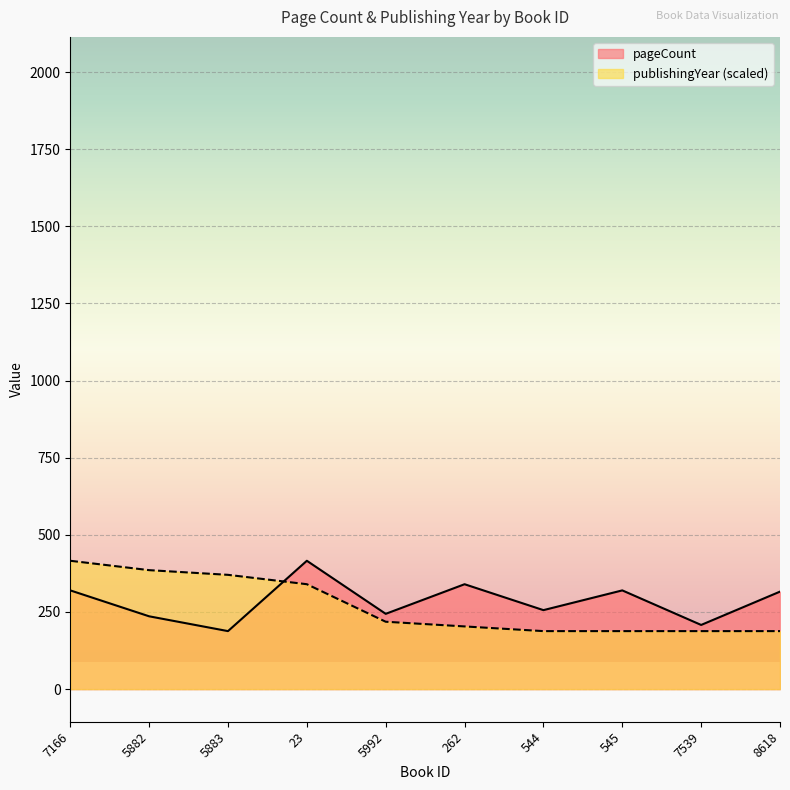

The pageCount series shows 340.0 at 262. True or false?

True